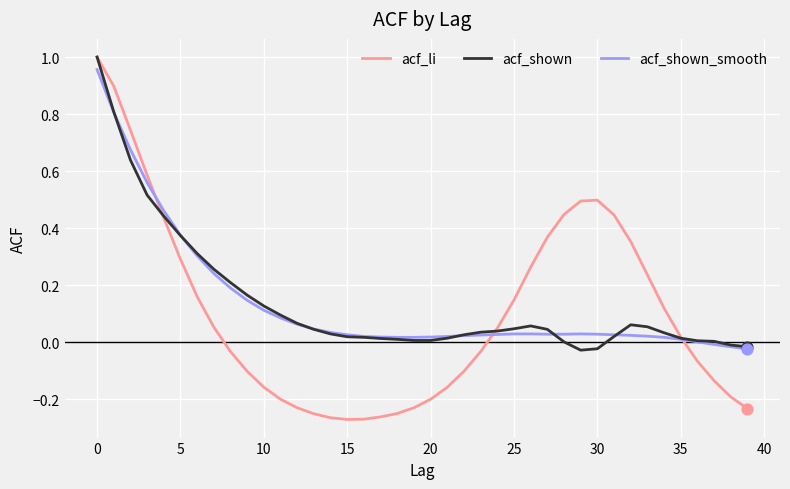

Which series has the largest range (max minus min)?

acf_li